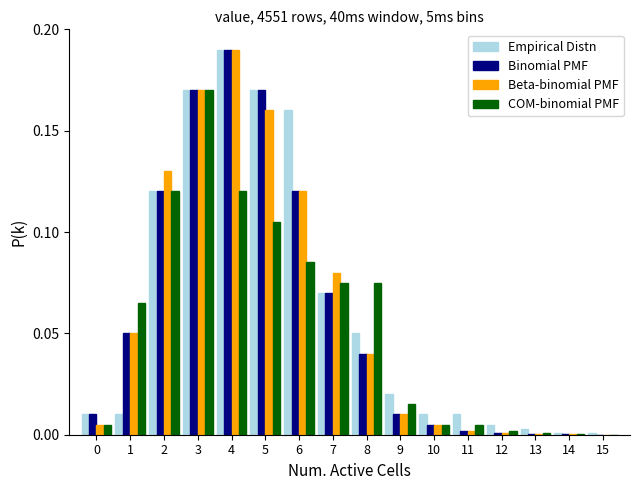

Which label corresponds to the largest value in the chart?

4